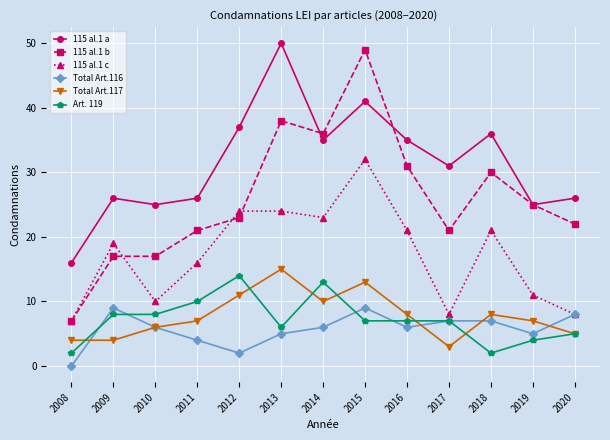

Which series has the largest total across all categories?

115 al.1 a